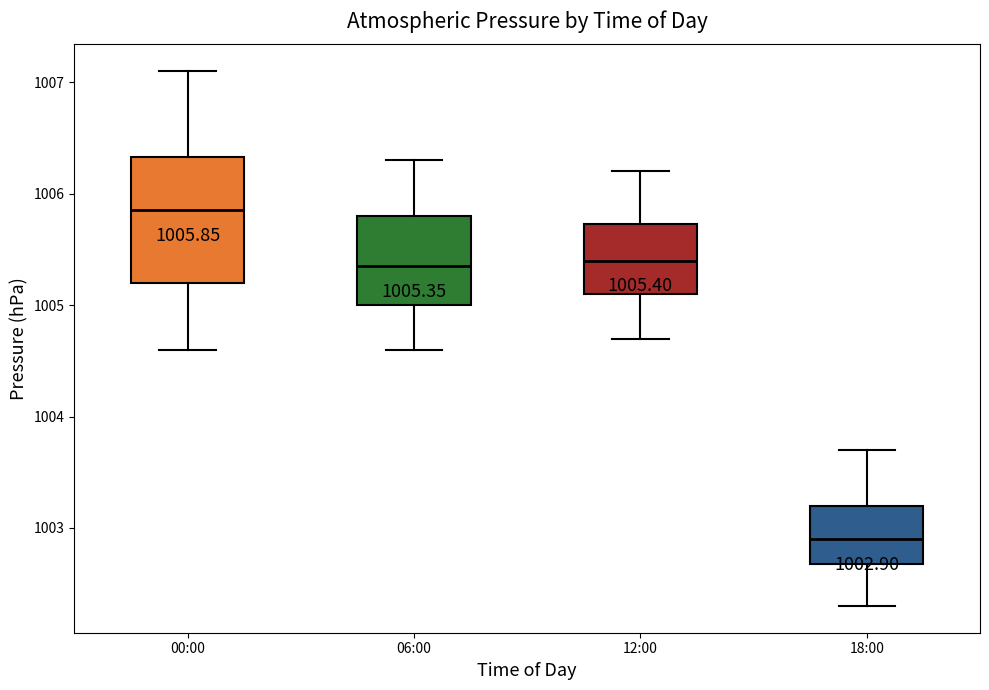

Comparing the boxes themselves (not the whiskers), which one is the tallest?

00:00